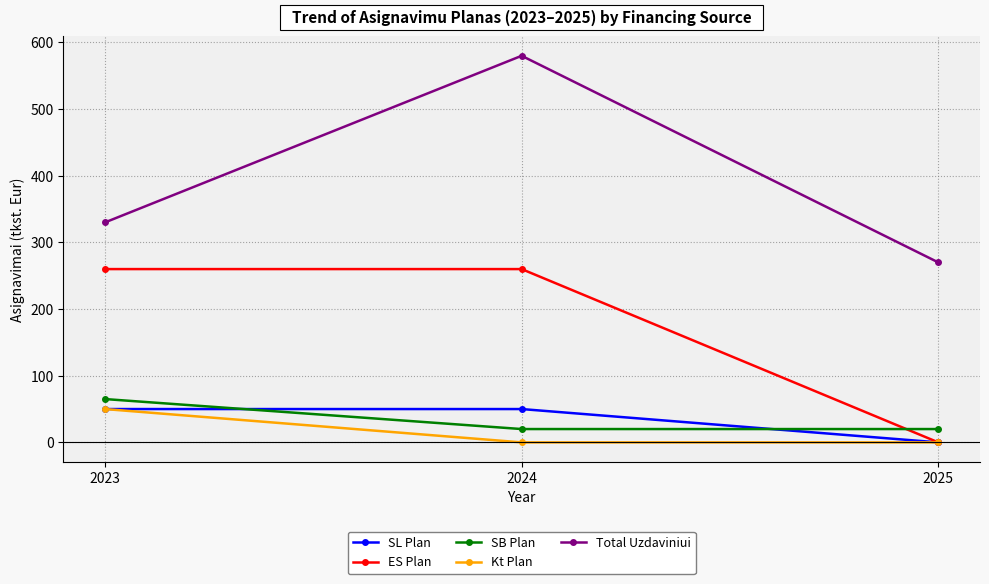

What is the value of the SB Plan point at the 1st from the left?

65